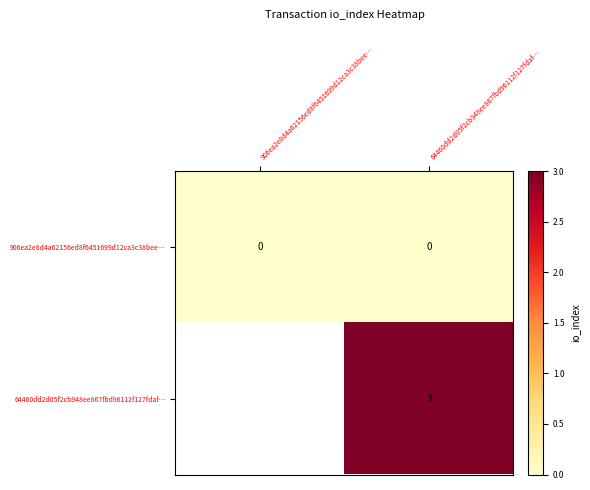

How many categories are shown in the chart?

2